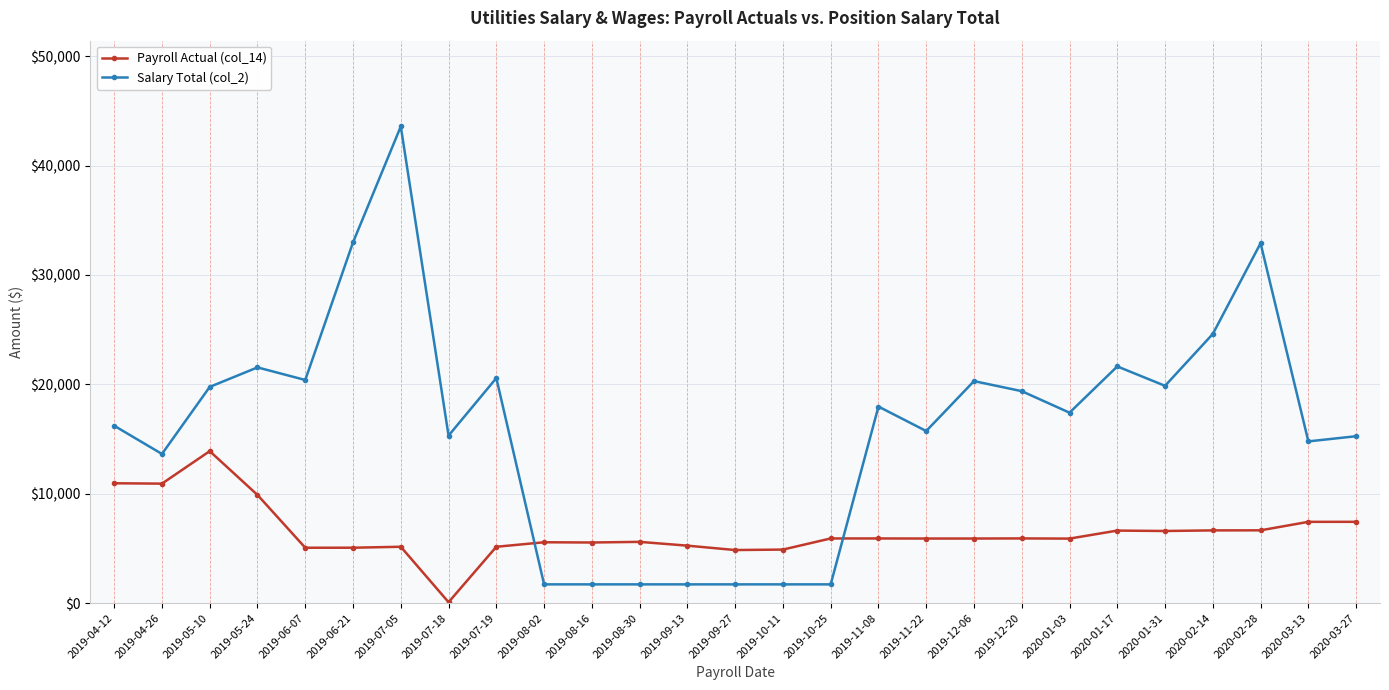

Count the number of data series in this chart.

2